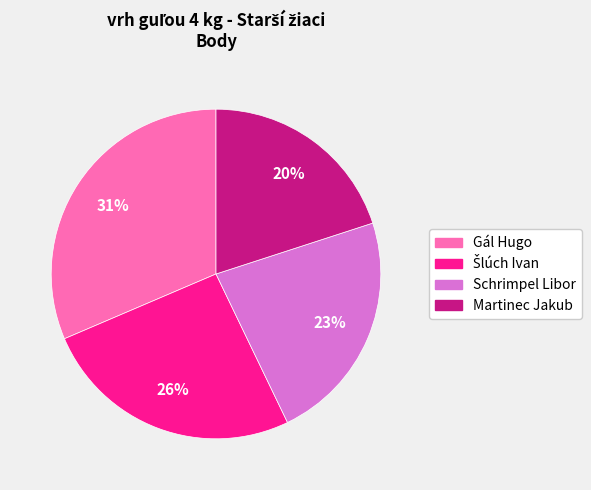

Which slice is the smallest?

Martinec Jakub